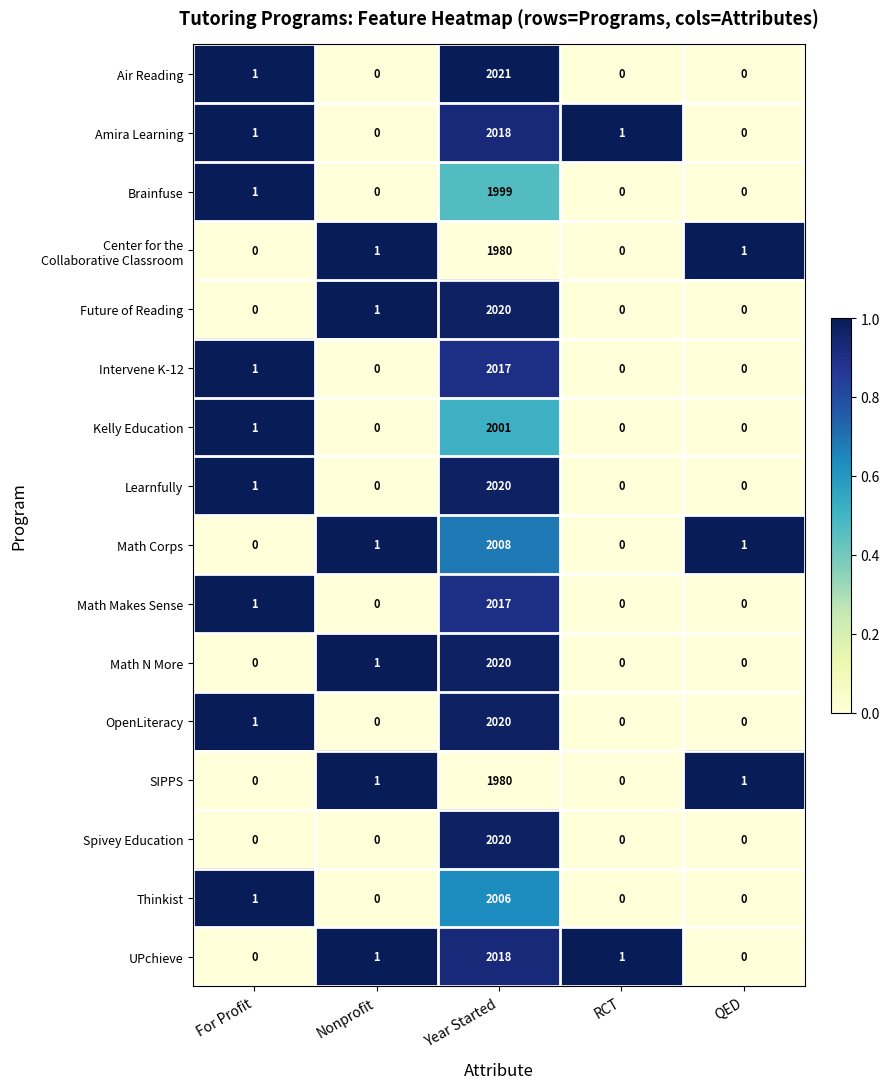

Is it true that Math N More equals 3549 at Year Started?

False